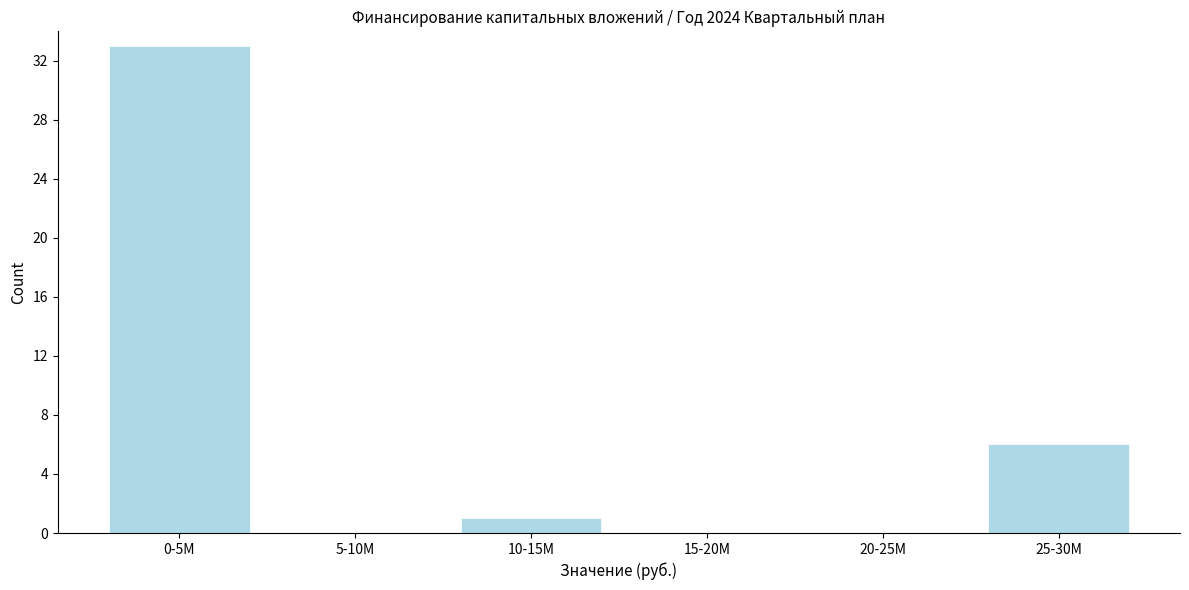

Reading left to right, transcribe all the data shown in this chart.

0-5M=33	5-10M=0	10-15M=1	15-20M=0	20-25M=0	25-30M=6